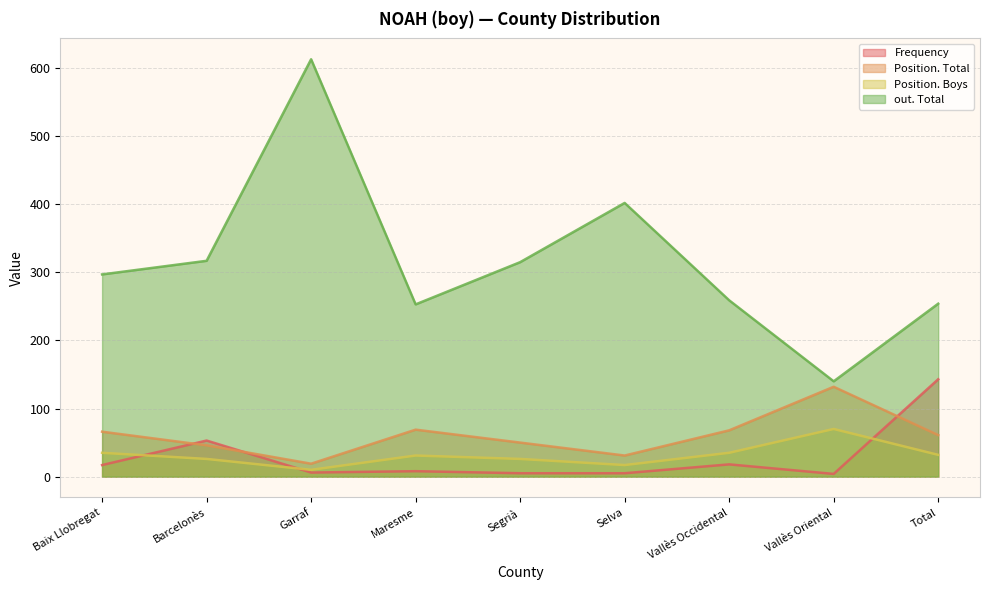

Between Maresme and Vallès Occidental, which is larger?

Vallès Occidental